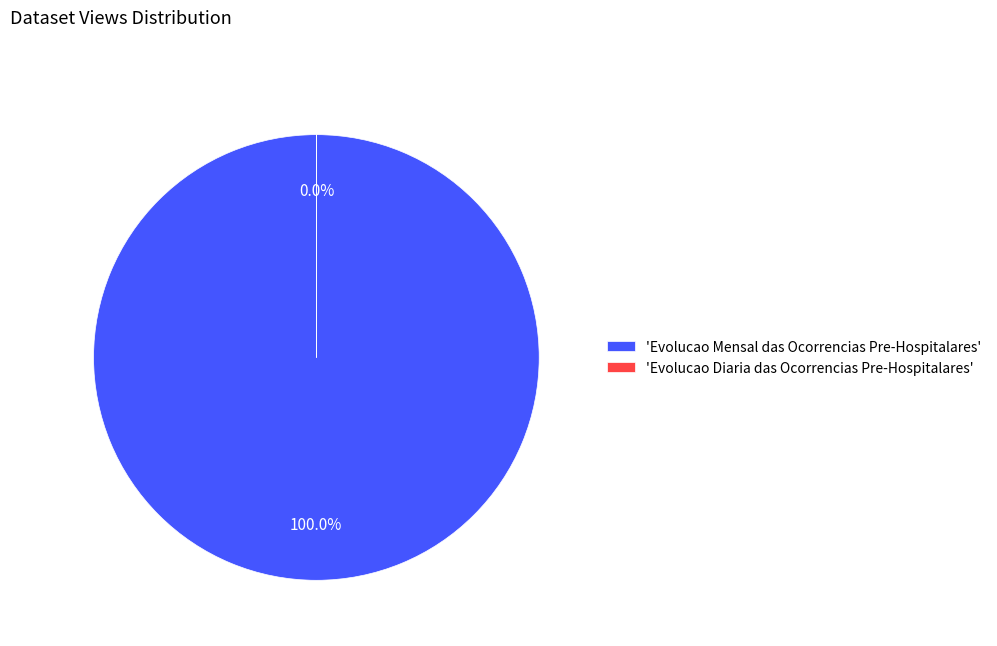

What is the largest slice in the pie chart?

'Evolucao Mensal das Ocorrencias Pre-Hospitalares'